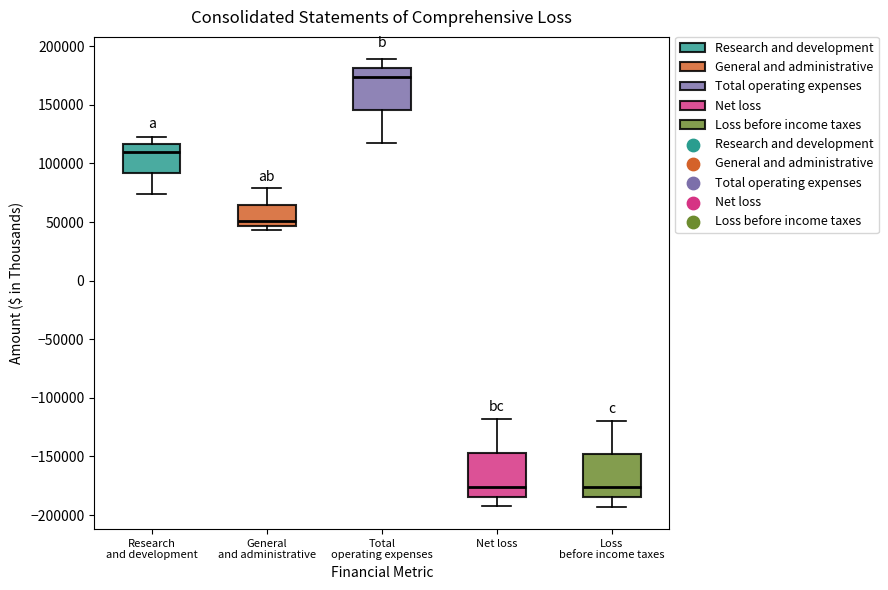

Where is the upper edge of the box for Total operating expenses on the y-axis? The values are not printed on the chart, so give them approximately, as read against the axis.

180000